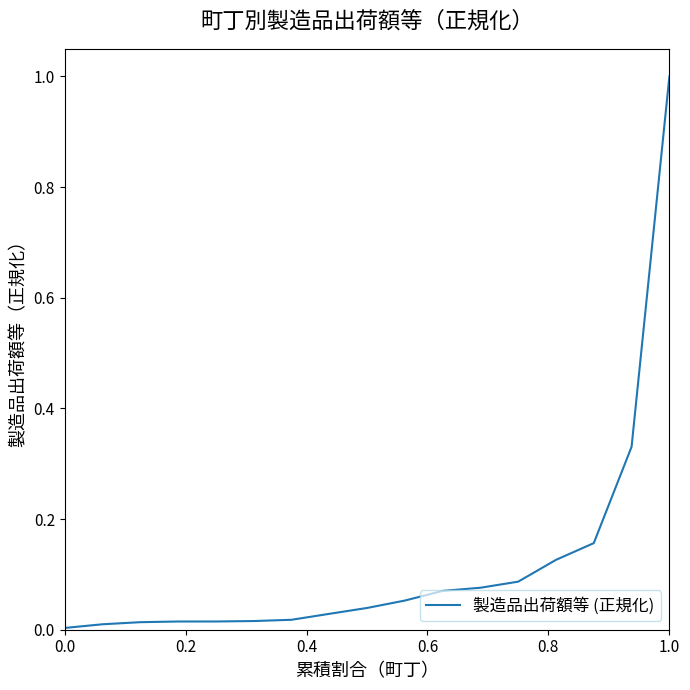

What is the difference between the maximum and minimum values?

1.0